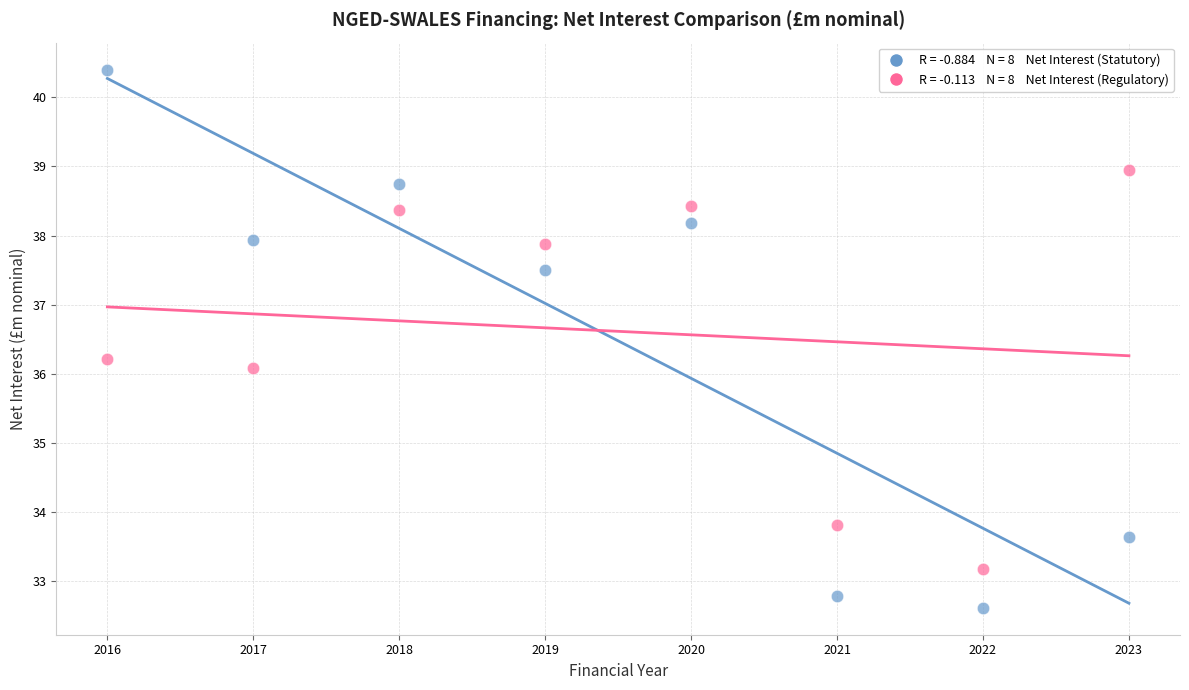

Across all data points, what is the range of X values (max minus min)?

7.0